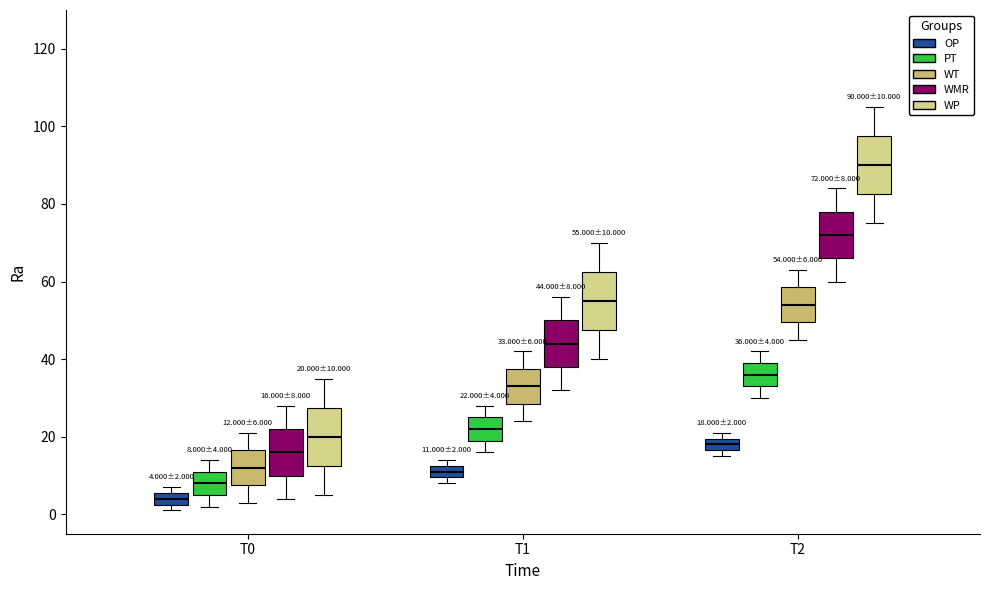

Which box's median line is the lowest?

T0 (OP)